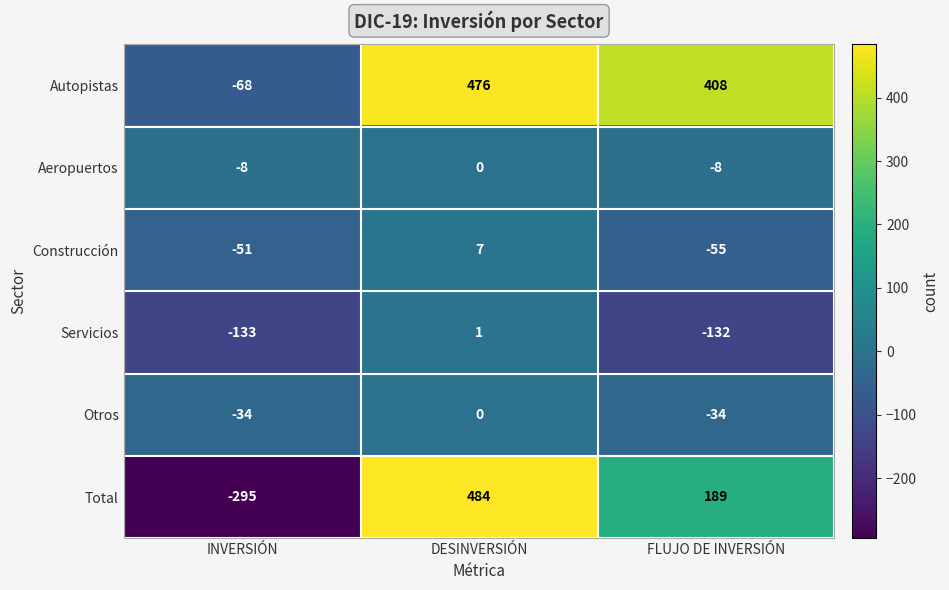

Which series has the largest total across all categories?

Autopistas